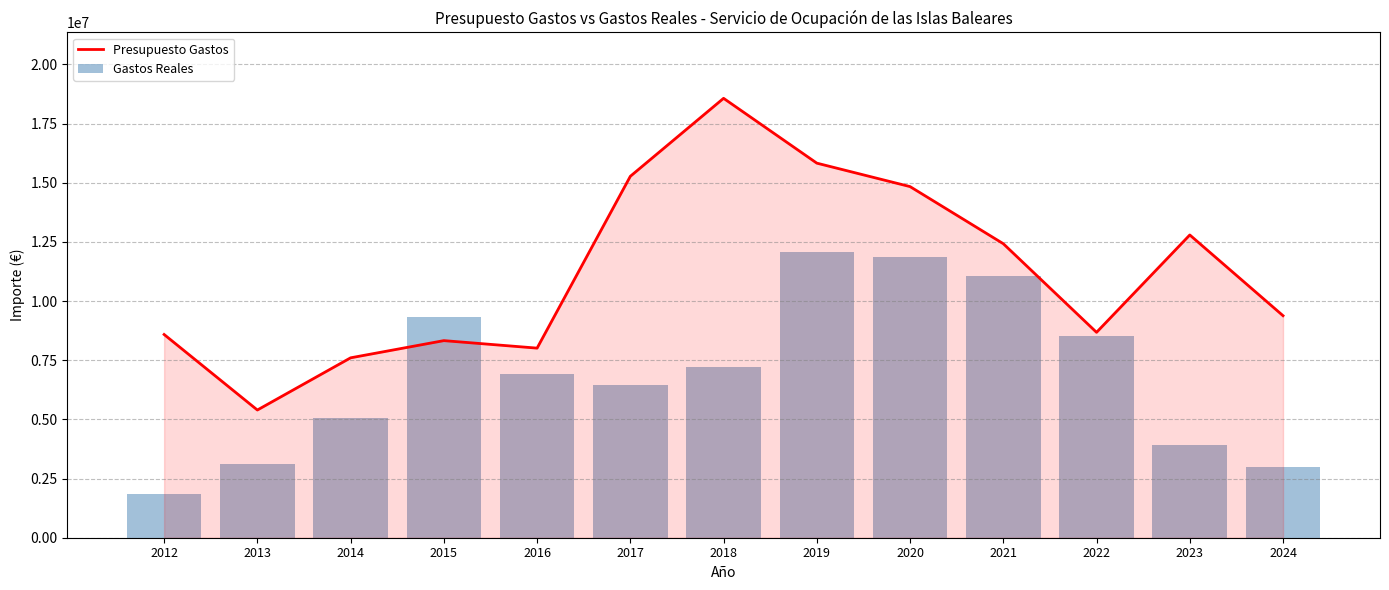

At which label does Gastos Reales first exceed 6925156?

2015